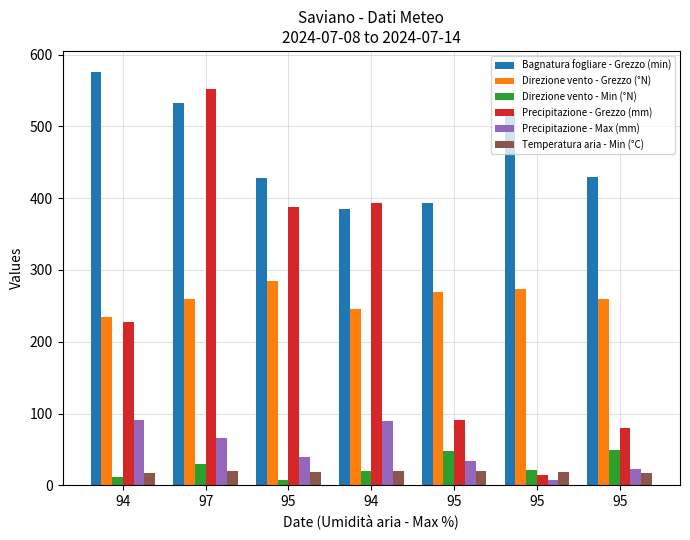

Rank the categories by Direzione vento - Grezzo (°N) value from lowest to highest.

94, 94, 95, 97, 95, 95, 95